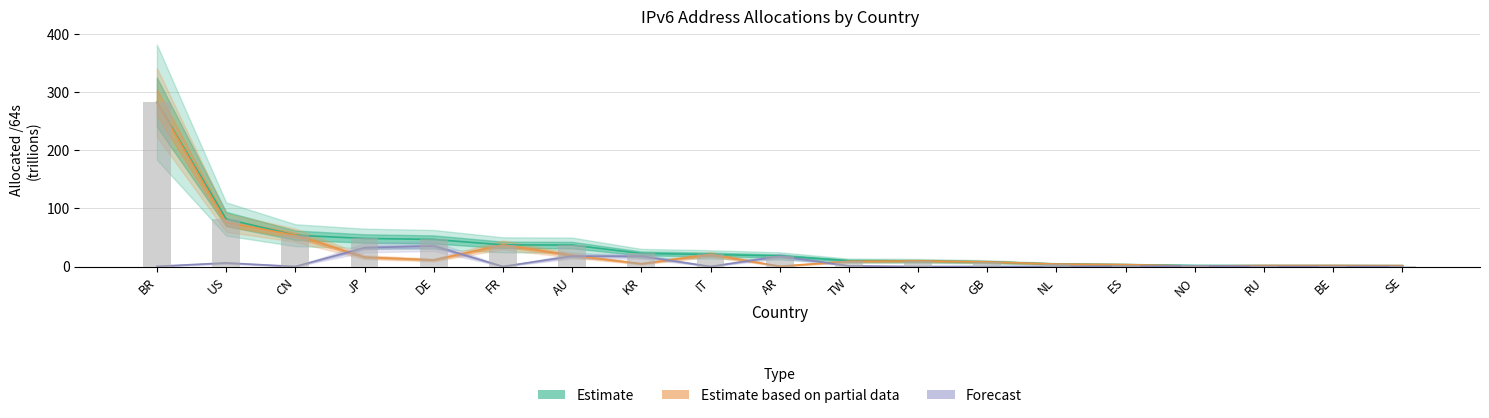

What is the spread (max minus min) of values at CN?

53.7